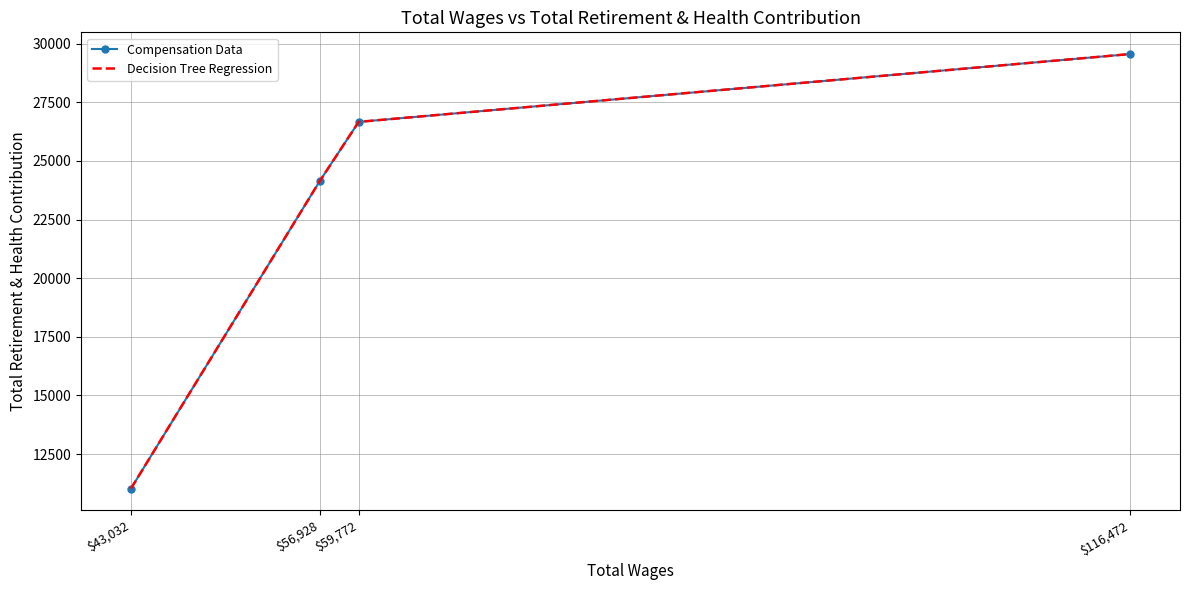

What is the value of the Compensation Data point at the 3rd from the left?

26664